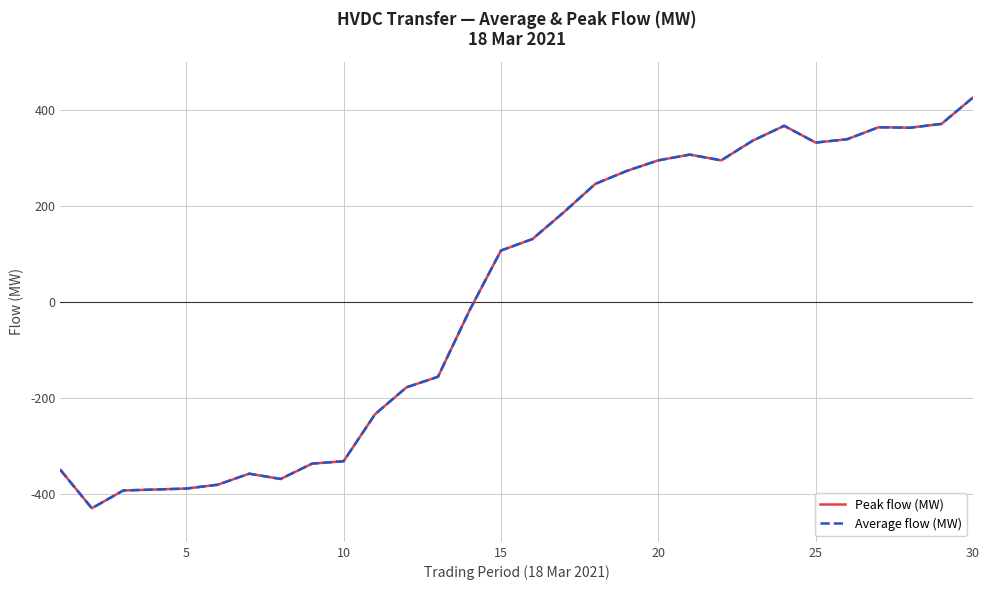

Does the chart display data point markers on the line(s)?

No